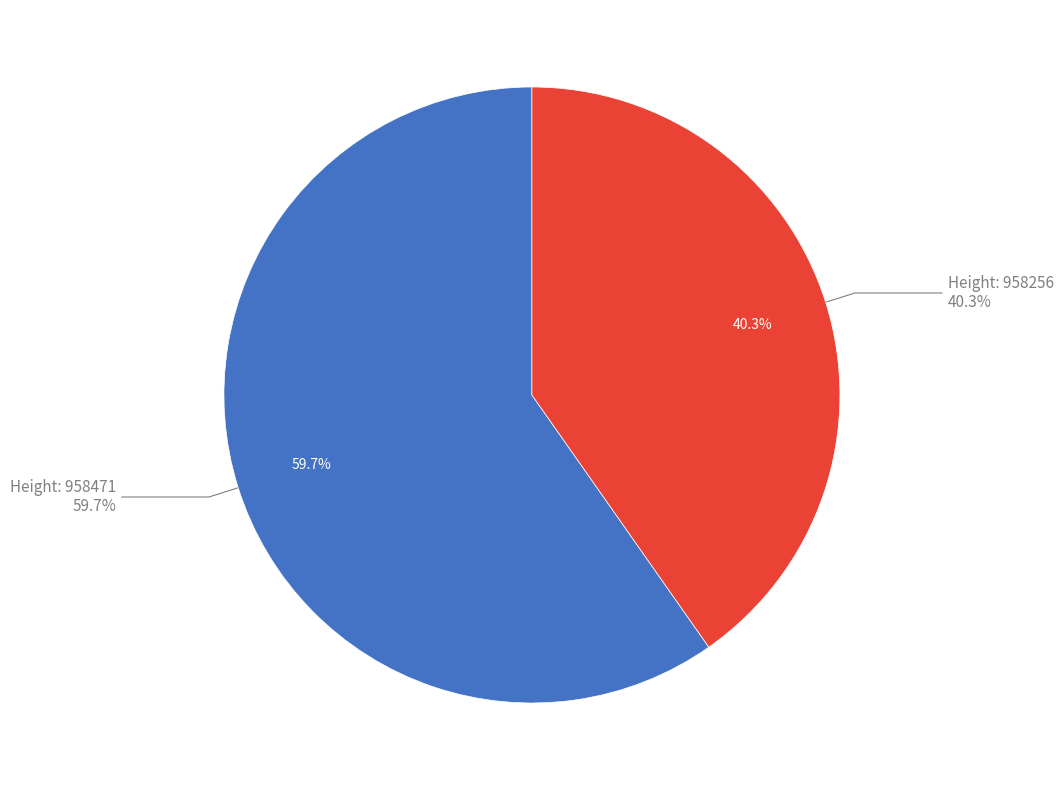

How many slices are in this pie chart?

2